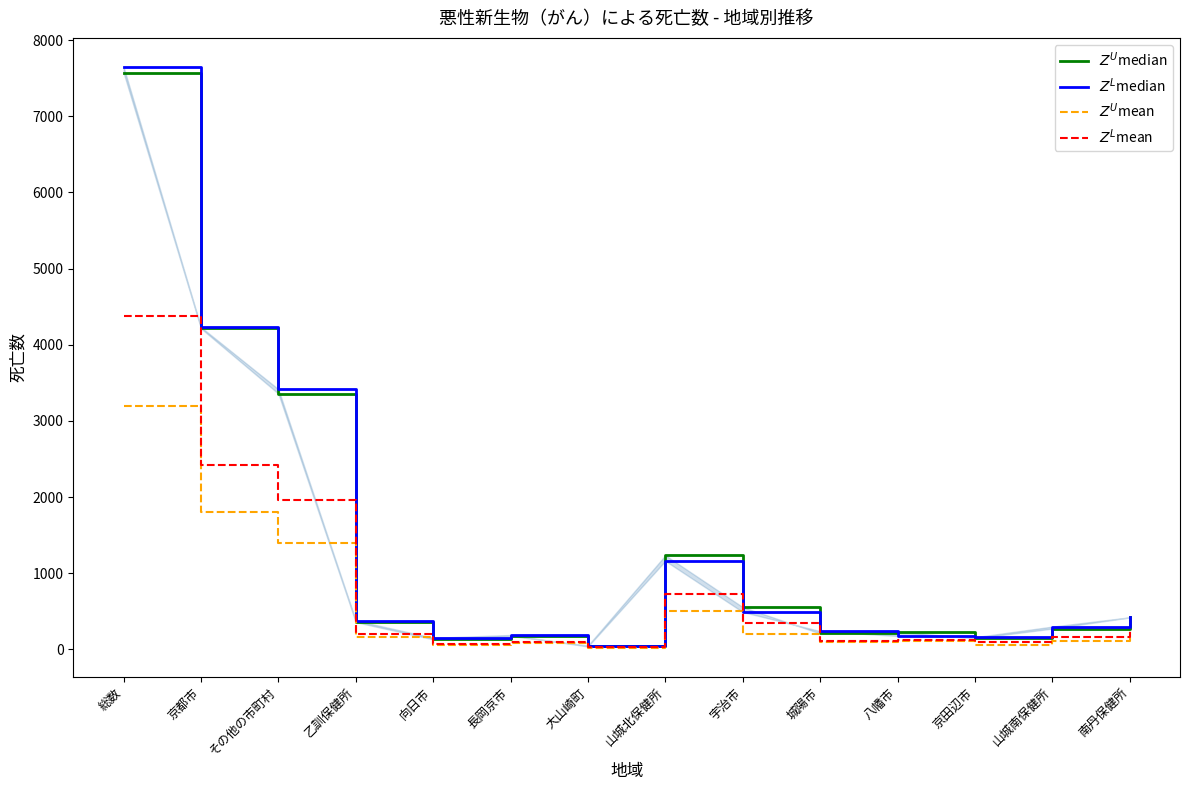

What position from the right is 南丹保健所?

1